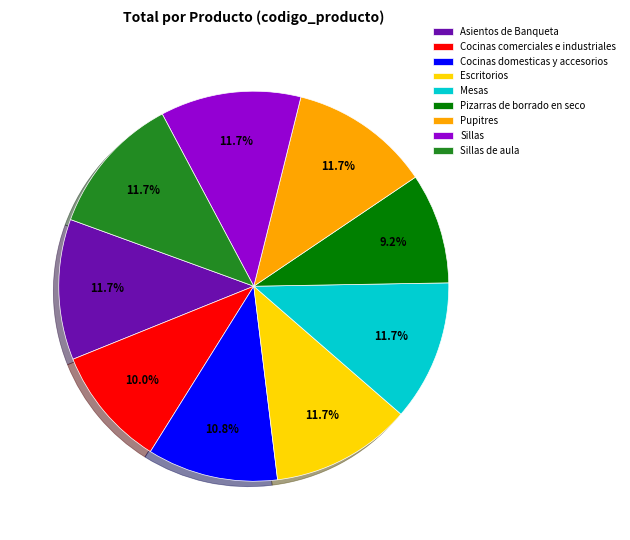

Is Pizarras de borrado en seco the majority of the pie?

No